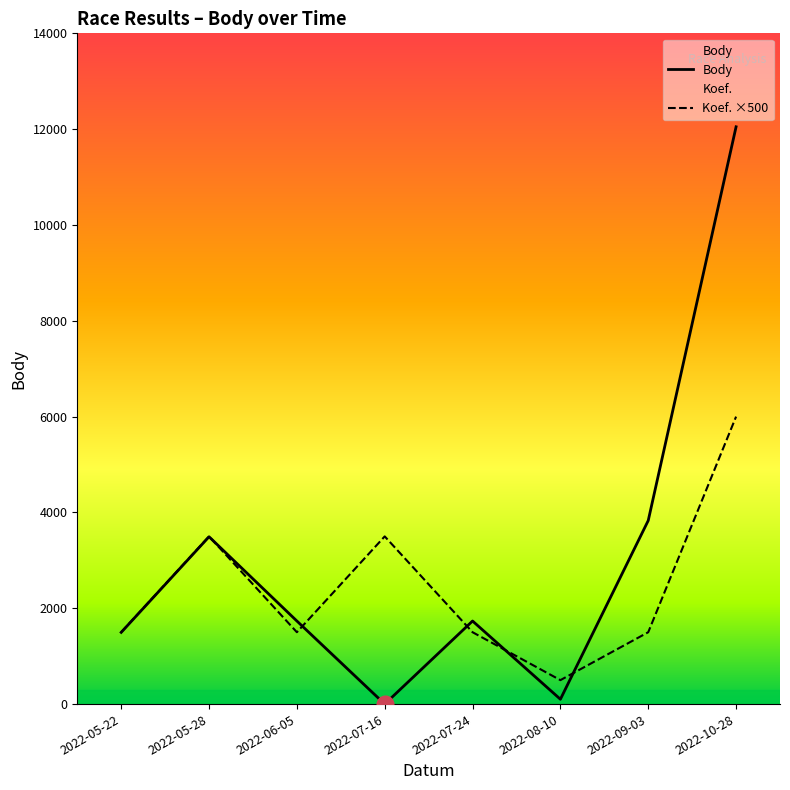

How many lines are shown in the chart?

2